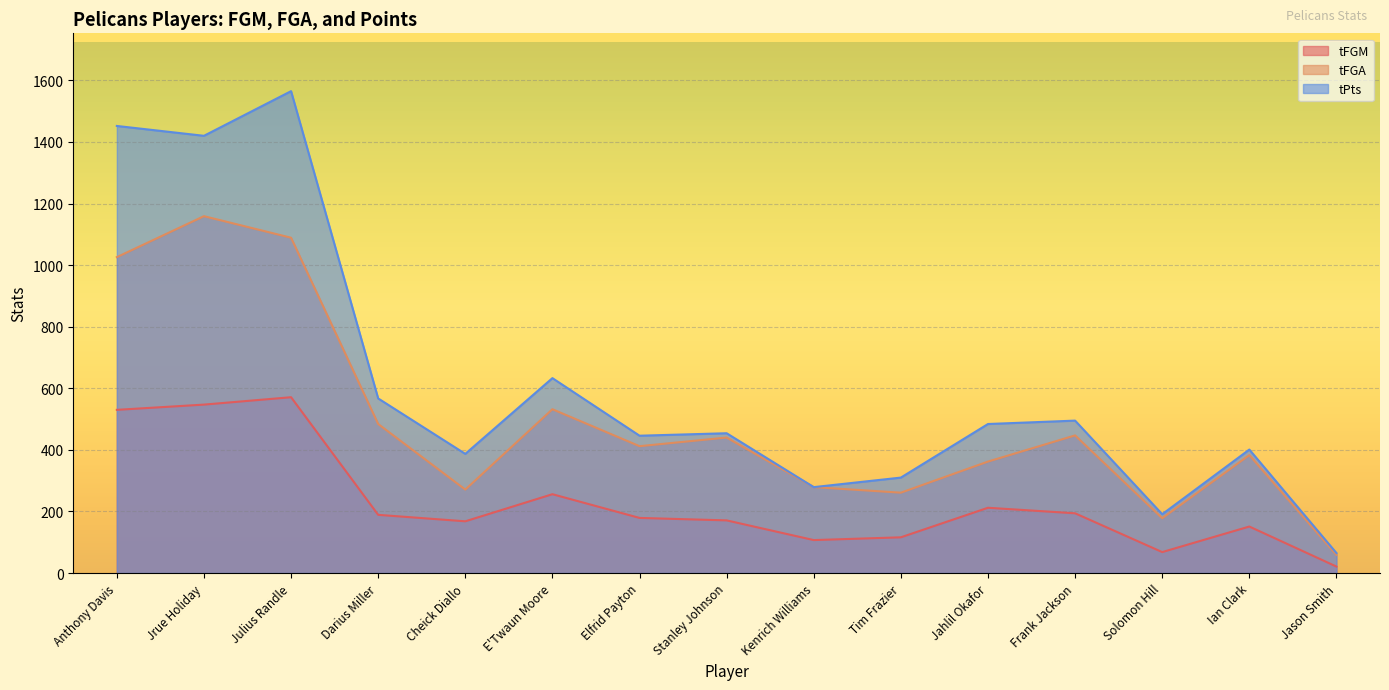

How many interior local peaks does the tFGM series have?

4